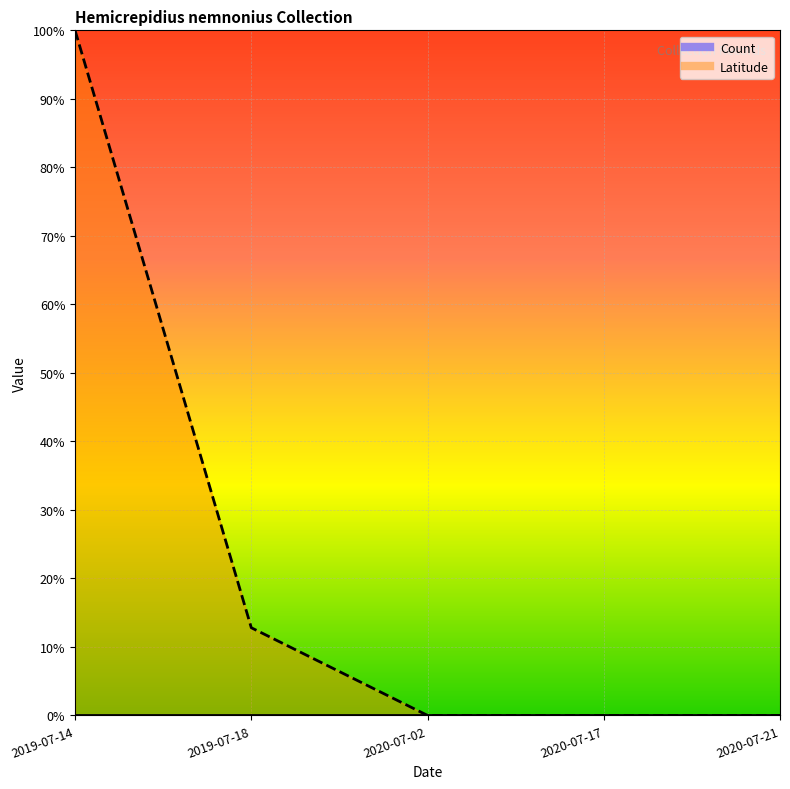

Which has a higher value, 2020-07-02 or 2020-07-17?

2020-07-02